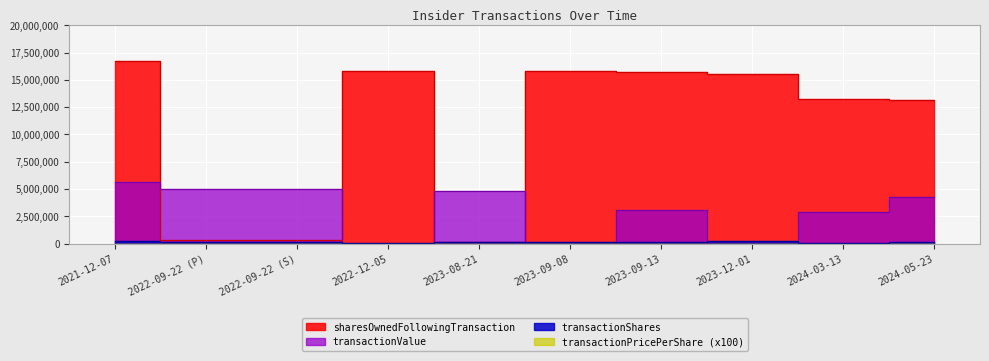

What is the approximate value of transactionValue at 2022-09-22 (P)?

4965640.0